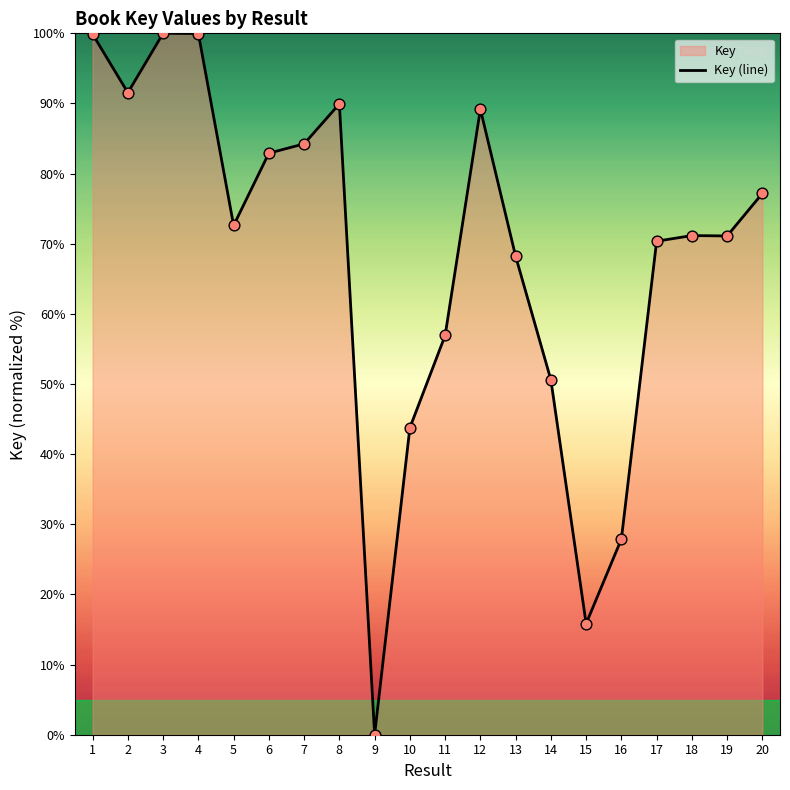

What is the ratio of the value at 8 to the value at 15?

5.7